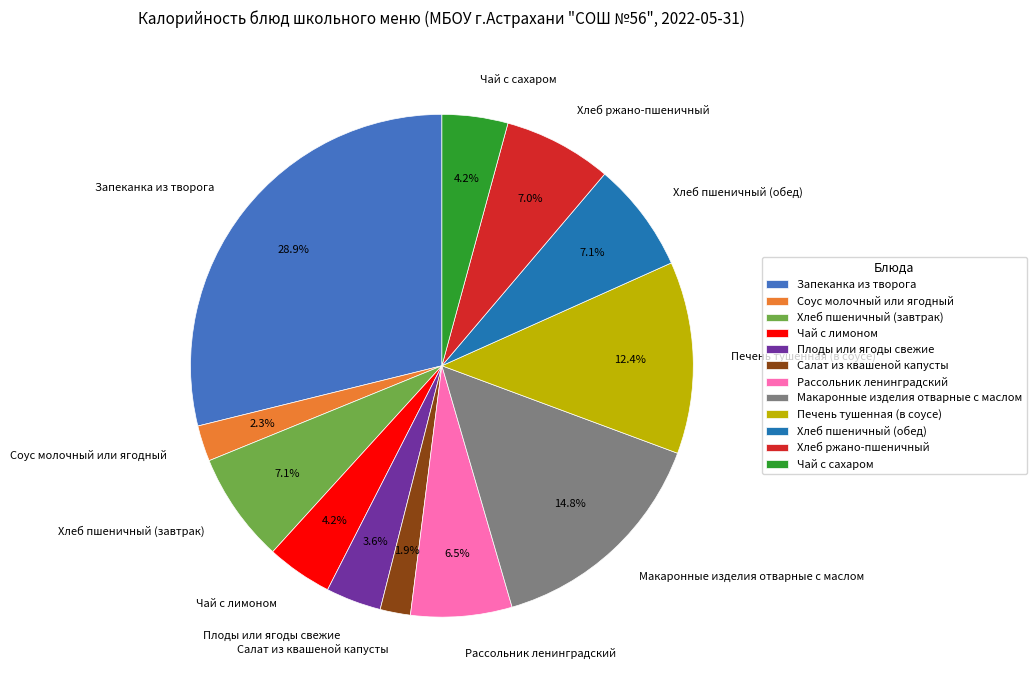

Combined, what portion of the pie is Салат из квашеной капусты and Хлеб ржано-пшеничный?

8.9%